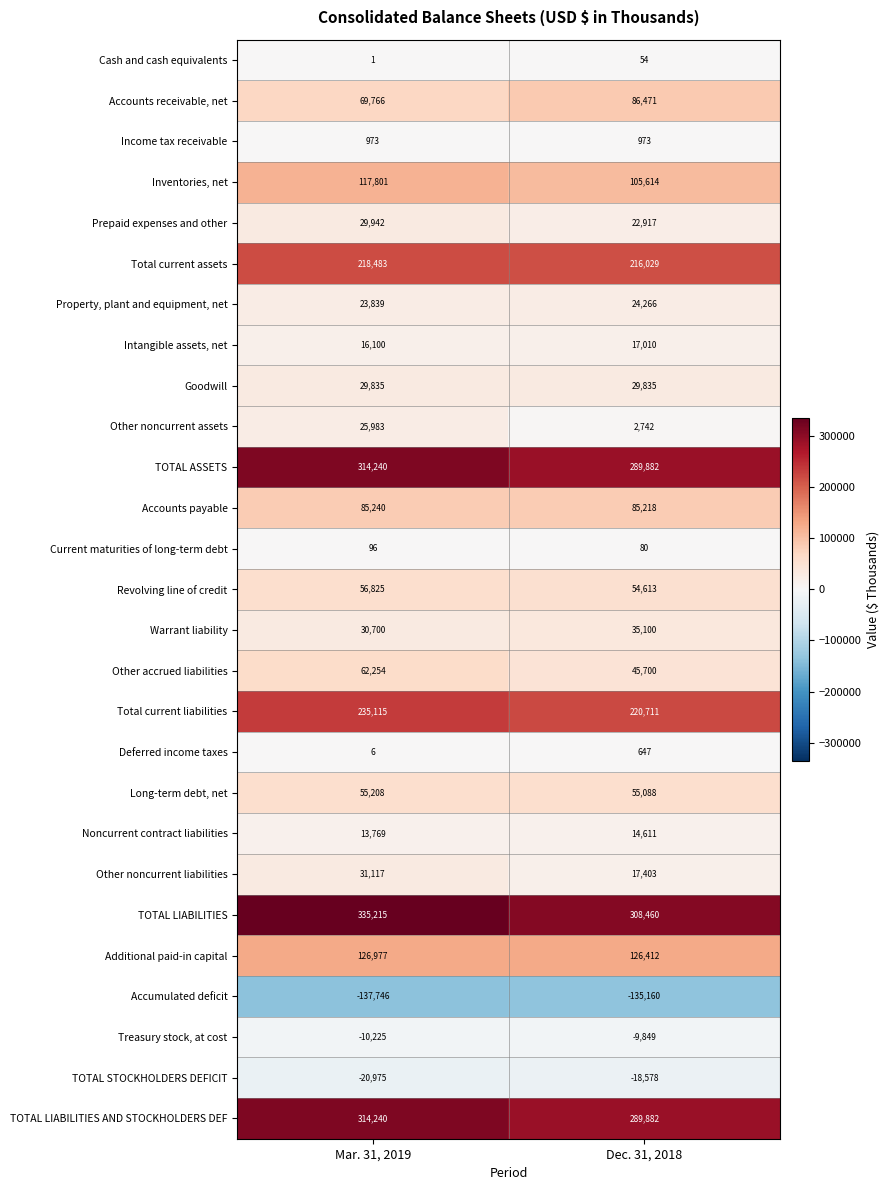

Is the value of Inventories, net at Mar. 31, 2019 greater than the value of Goodwill at Dec. 31, 2018?

Yes